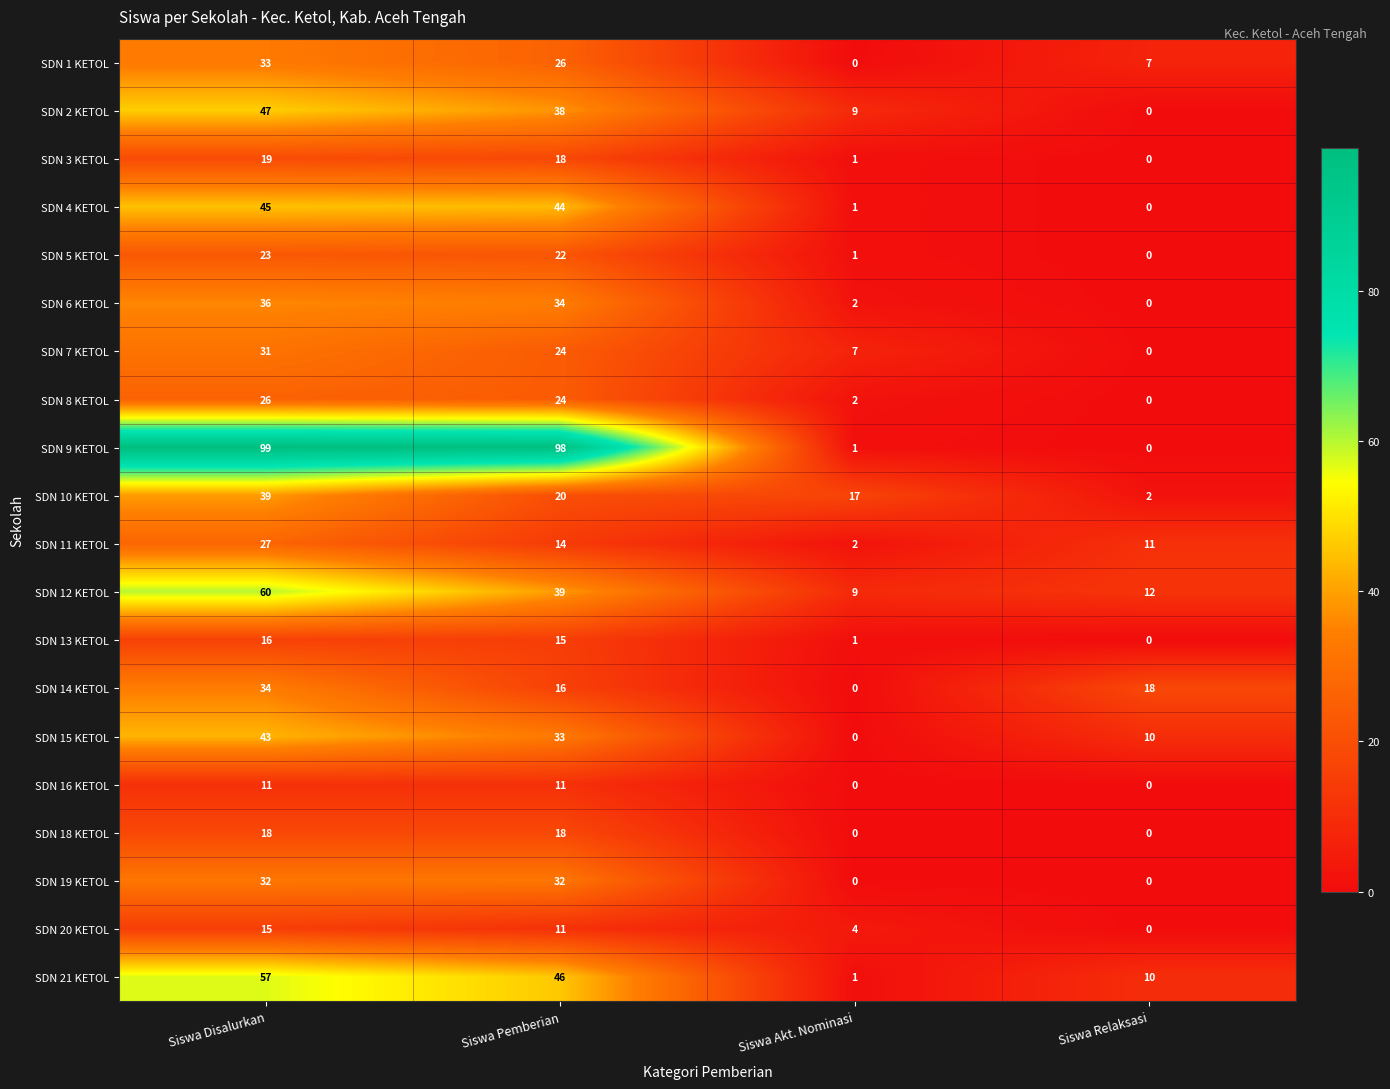

What is the total value across all series at Siswa Akt. Nominasi?

58